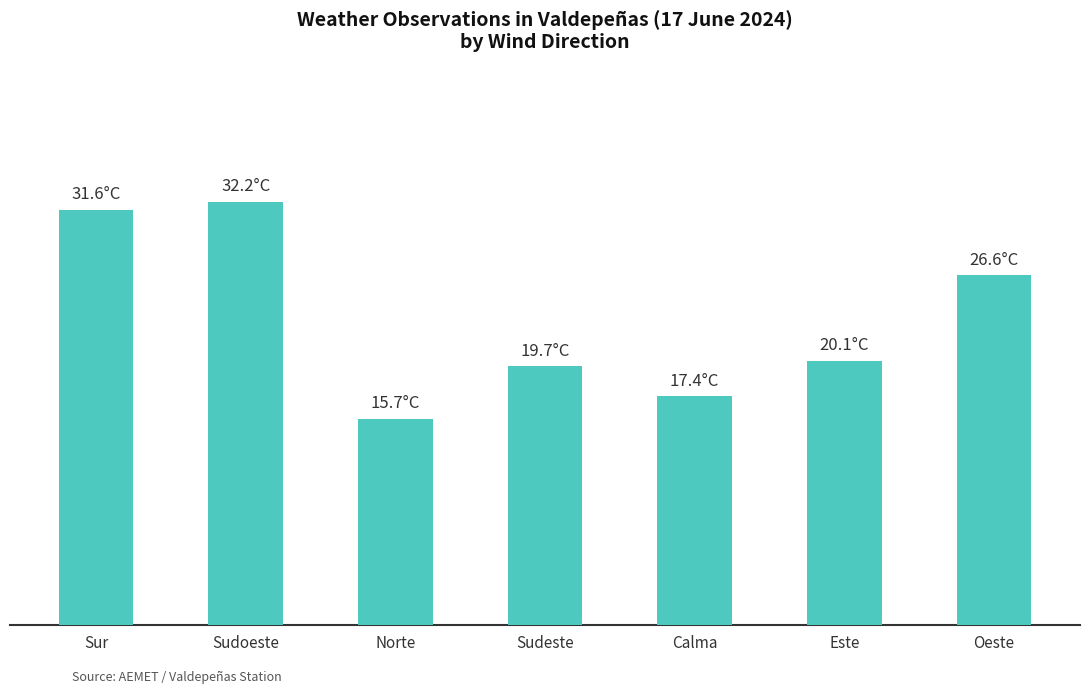

True or false: the data shows 31.6 at Sur.

True